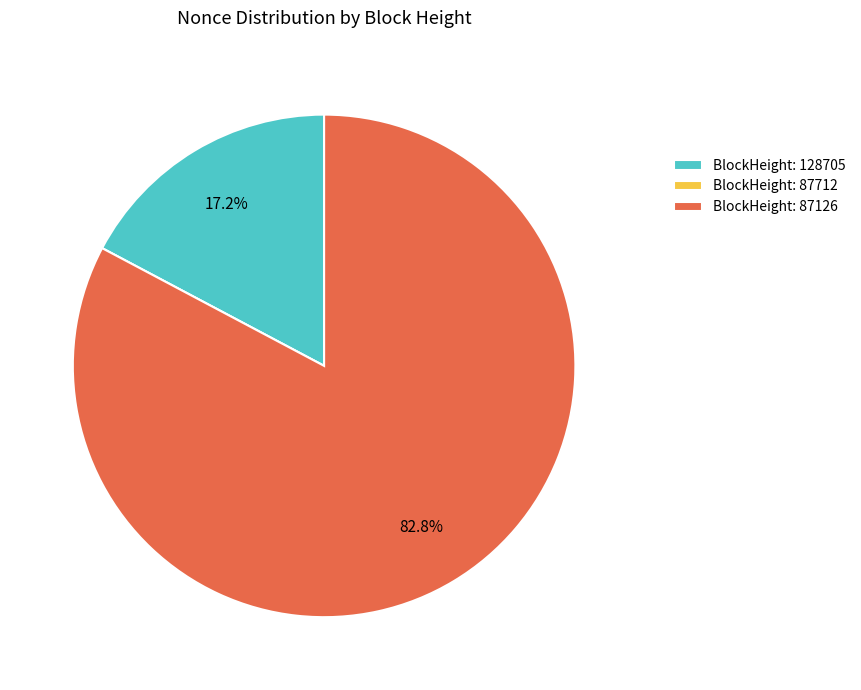

What is the largest slice in the pie chart?

BlockHeight: 87126